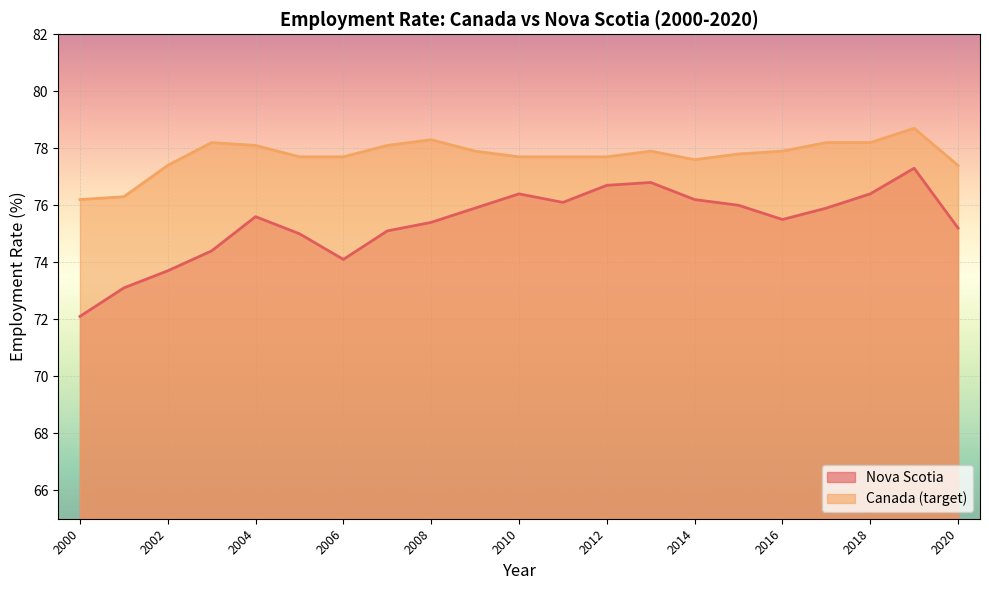

Read the Nova Scotia value at 2018.

76.4